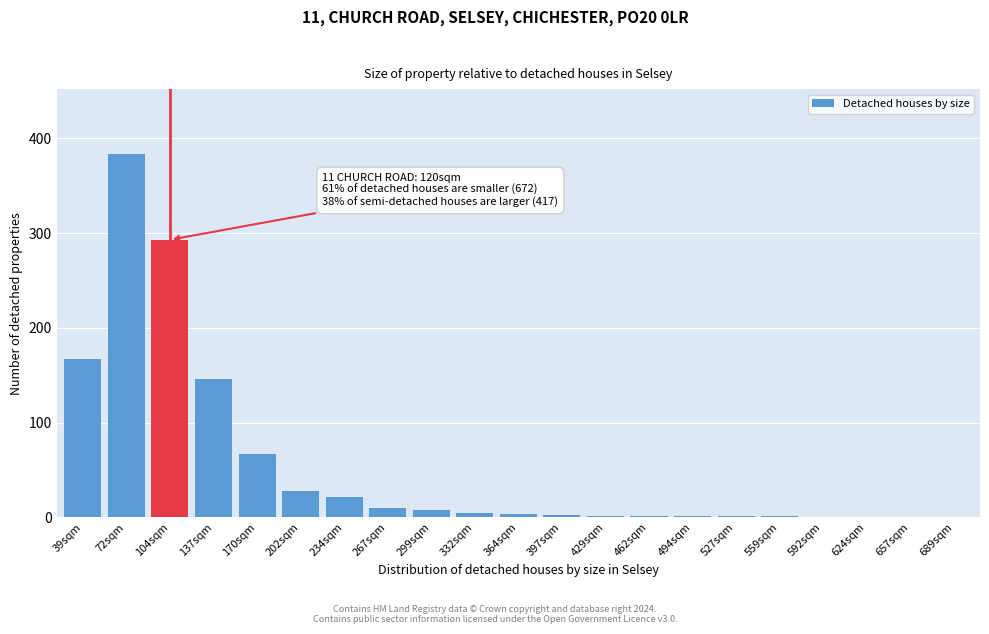

What is the sum of all values?

1143